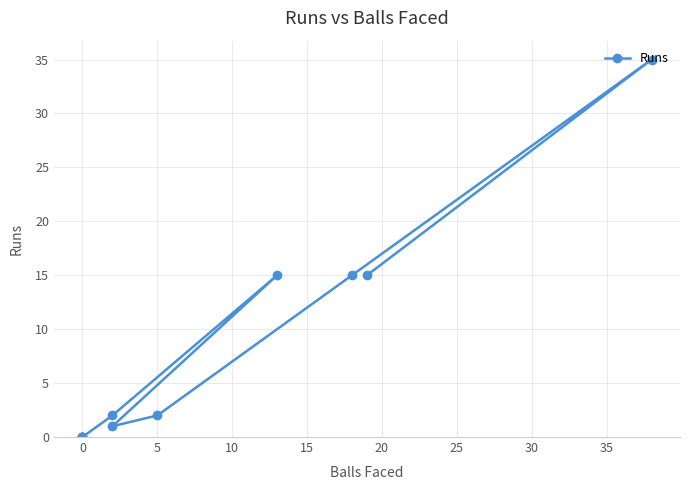

How many distinct data groups are displayed?

1